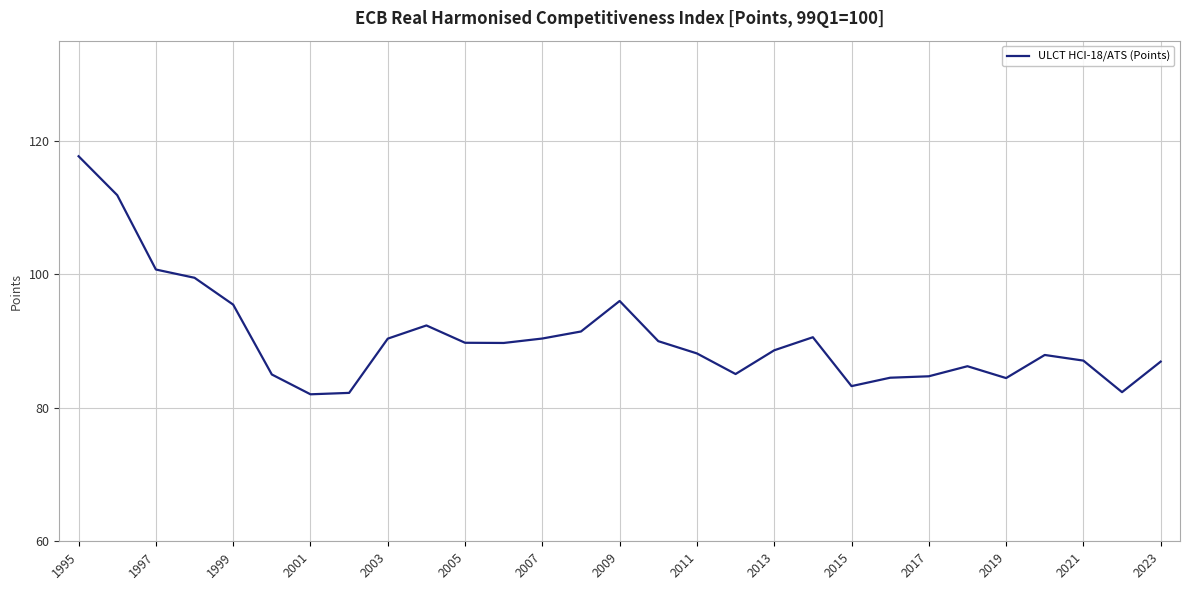

What is the smallest value displayed?

82.0